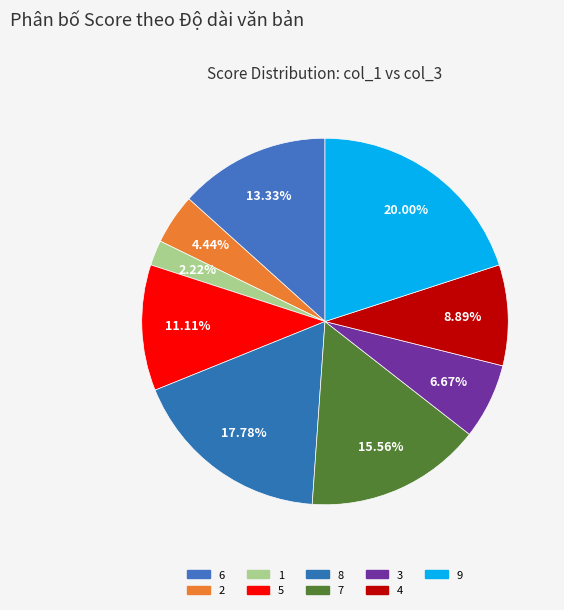

What portion of the pie excludes 5?

88.9%